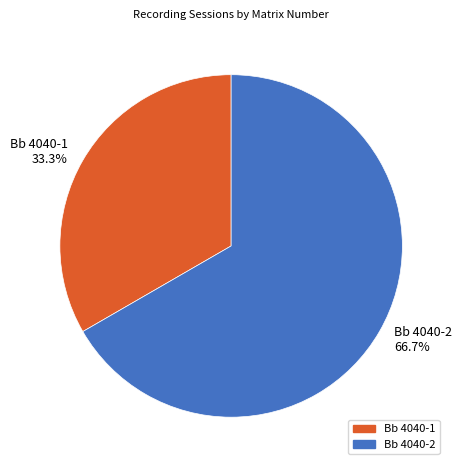

What is the majority slice?

Bb 4040-2